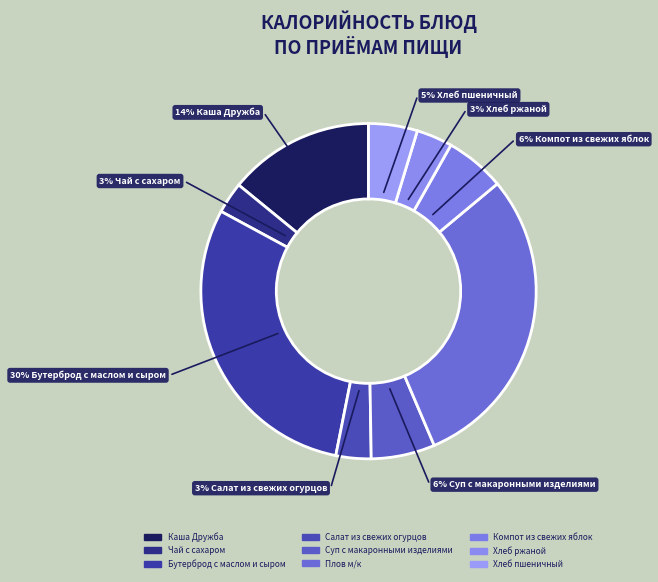

The Хлеб ржаной slice represents 1% of the pie. True or false?

False